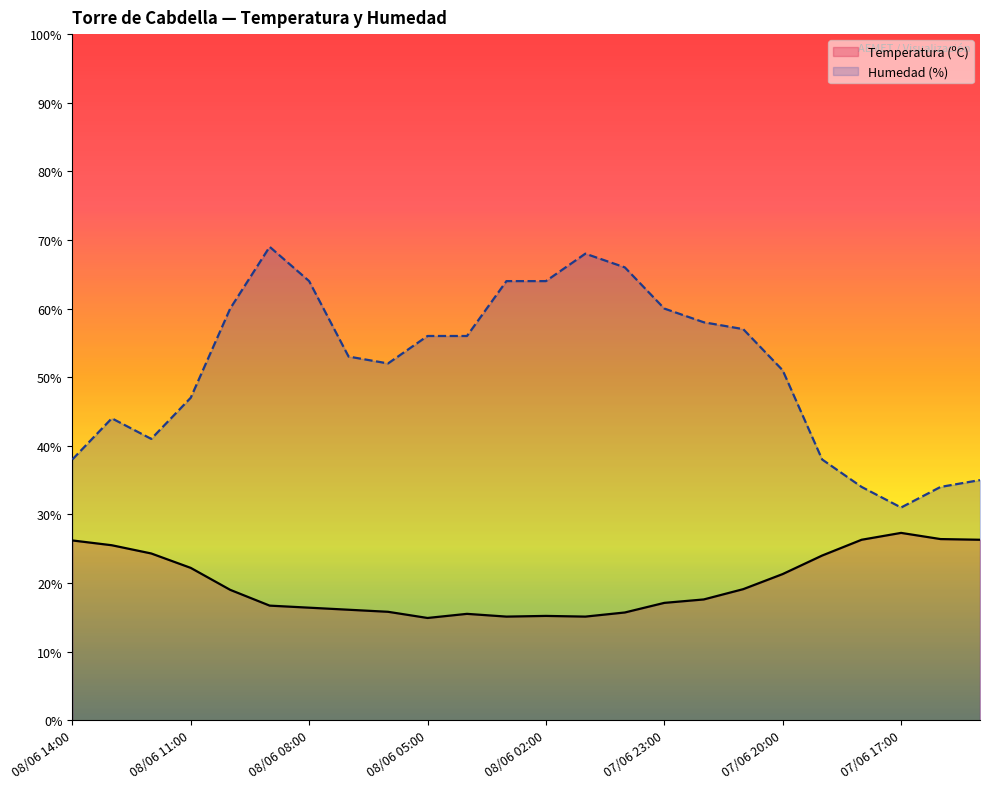

How many interior local valleys does the Humedad (%) series have?

3